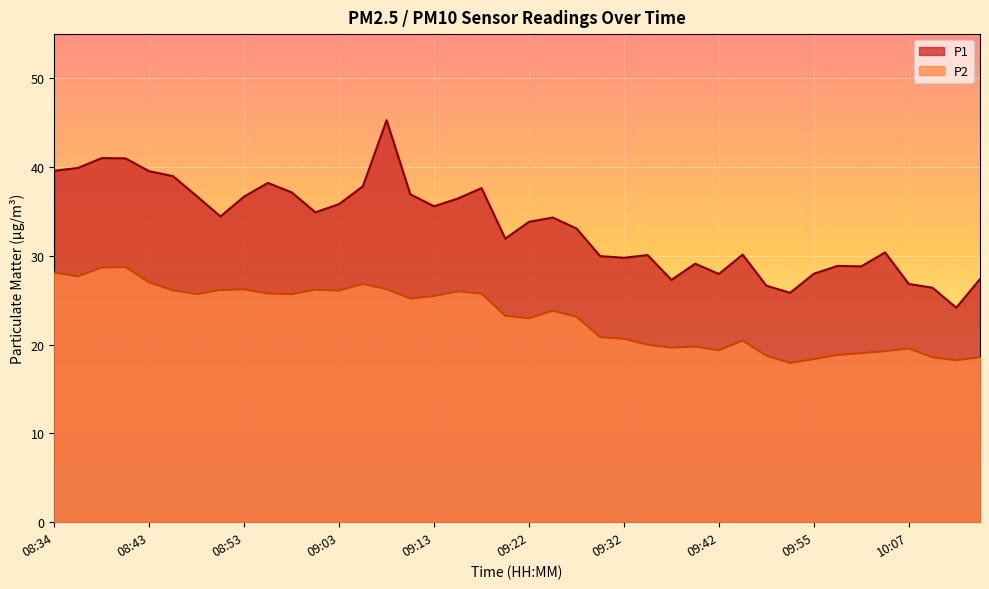

How many lines are shown in the chart?

2